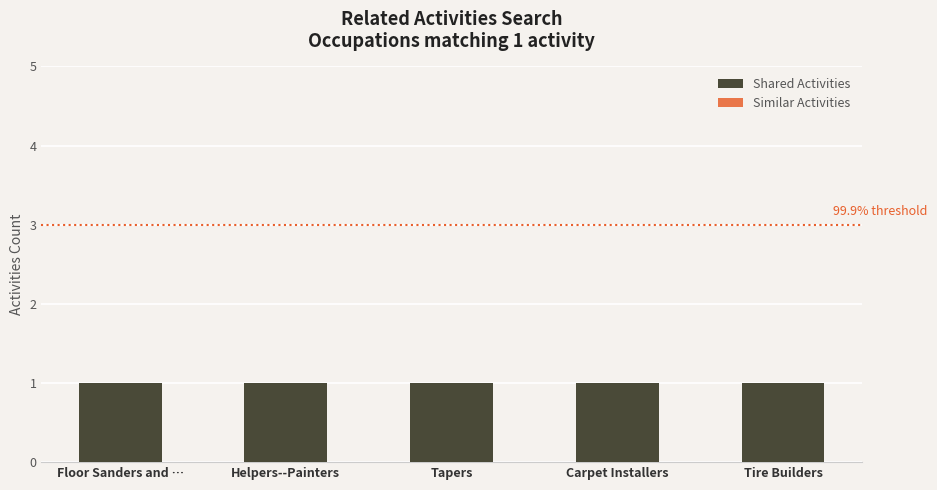

What is the minimum value for Shared Activities?

1